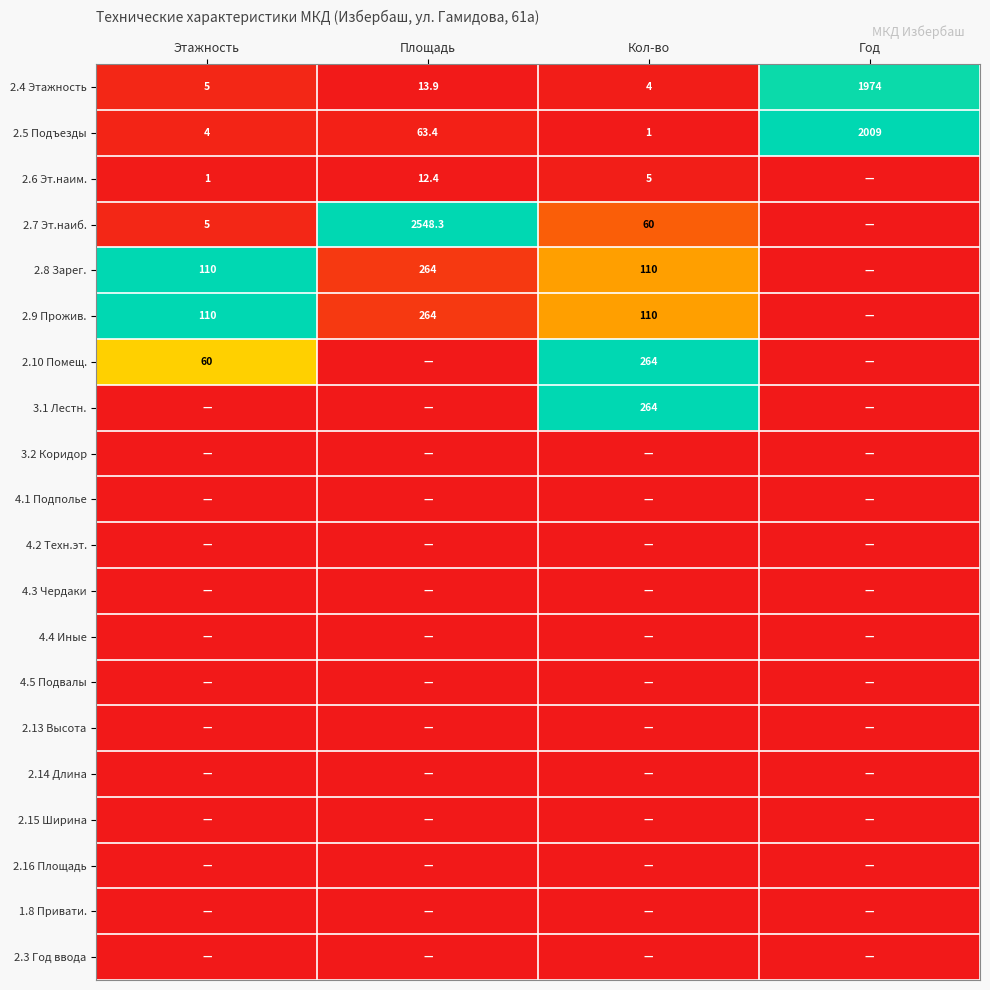

The value of 2.7 Эт.наиб. at Площадь is 3974.0. True or false?

False